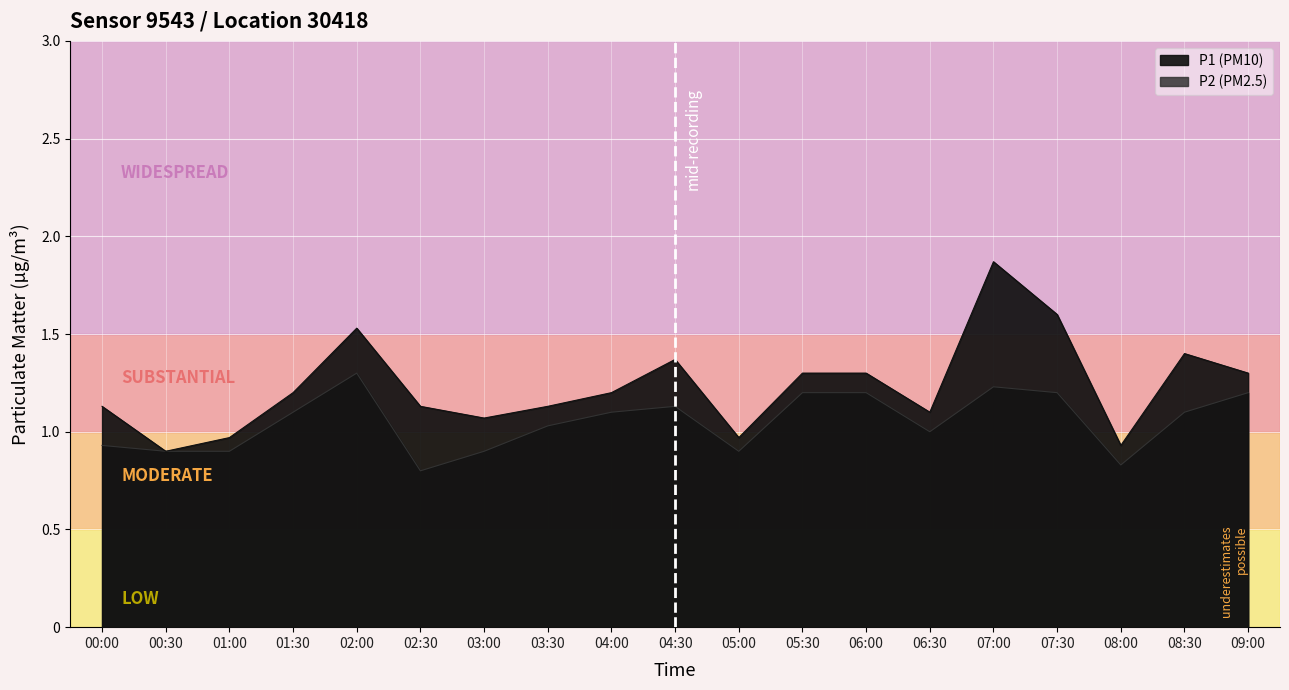

In P2, how many points are higher than both neighbors (excluding endpoints)?

3